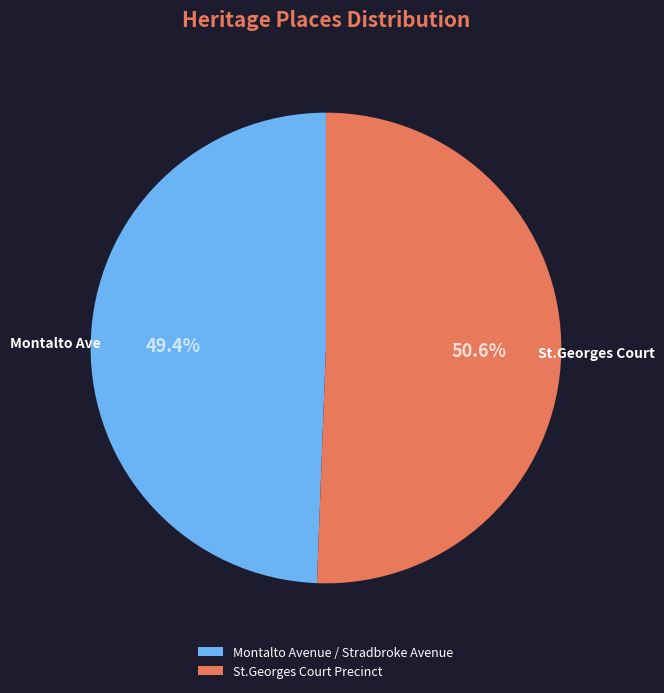

Is there a majority slice in this chart?

Yes